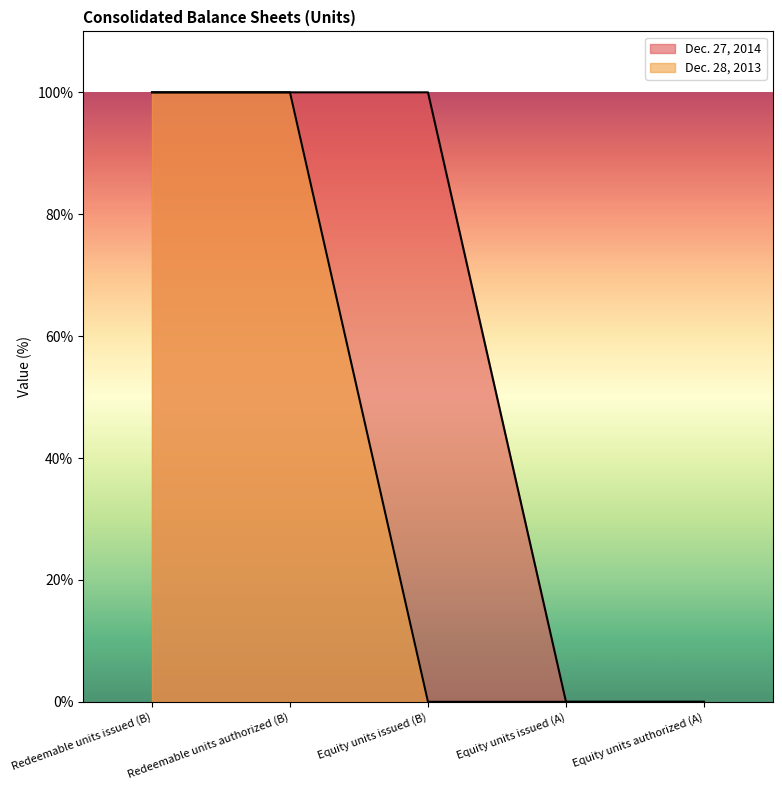

What is the maximum value shown in the chart?

100.0